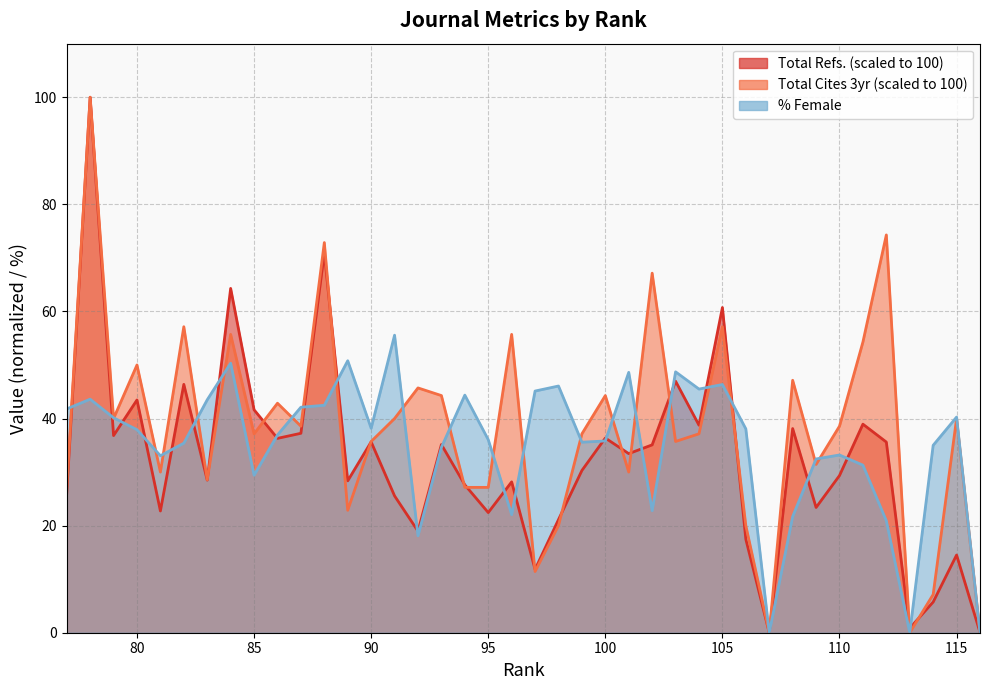

Reading right to left, extract all data points from this chart.

Total Refs.: 77=26.0	78=100.0	79=36.8	80=43.5	81=22.7	82=46.4	83=28.5	84=64.3	85=41.6	86=36.3	87=37.2	88=70.9	89=28.4	90=35.6	91=25.5	92=19.0	93=35.1	94=27.6	95=22.4	96=28.2	97=11.8	98=21.1	99=30.3	100=36.4	101=33.4	102=35.1	103=47.0	104=38.7	105=60.7	106=17.5	107=0.0	108=38.1	109=23.4	110=29.3	111=38.9	112=35.6	113=0.9	114=5.7	115=14.5	116=0.1
Total Cites (3years): 77=27.1	78=100.0	79=40.0	80=50.0	81=30.0	82=57.1	83=28.6	84=55.7	85=37.1	86=42.9	87=38.6	88=72.9	89=22.9	90=35.7	91=40.0	92=45.7	93=44.3	94=27.1	95=27.1	96=55.7	97=11.4	98=20.0	99=37.1	100=44.3	101=30.0	102=67.1	103=35.7	104=37.1	105=57.1	106=20.0	107=0.0	108=47.1	109=31.4	110=38.6	111=54.3	112=74.3	113=0.0	114=7.1	115=40.0	116=0.0
%Female: 77=41.8	78=43.6	79=40.1	80=37.9	81=33.0	82=35.4	83=43.5	84=50.3	85=29.4	86=36.9	87=42.1	88=42.5	89=50.8	90=38.2	91=55.6	92=18.1	93=34.6	94=44.4	95=36.0	96=22.1	97=45.1	98=46.1	99=35.6	100=35.8	101=48.6	102=22.8	103=48.7	104=45.5	105=46.4	106=38.1	107=0.0	108=21.7	109=32.5	110=33.2	111=31.3	112=20.9	113=0.0	114=35.0	115=40.3	116=0.0